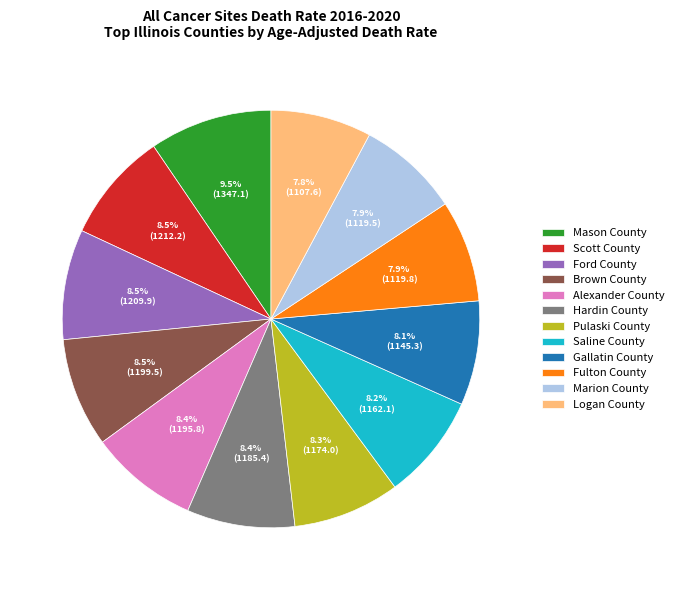

Which slice is the largest?

Mason County